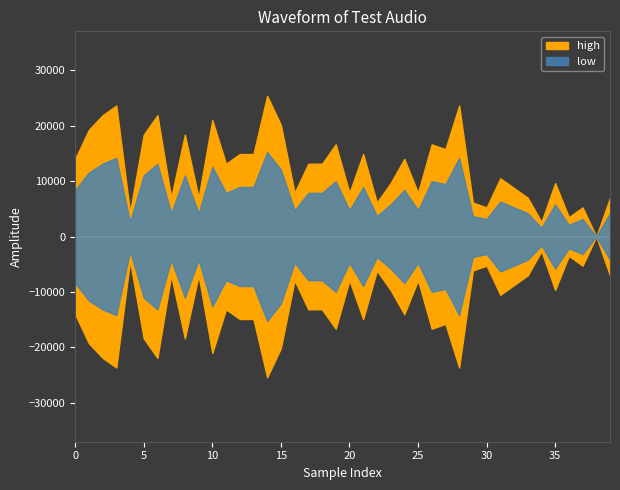

Rank the series by their maximum value, from highest to lowest.

high, low